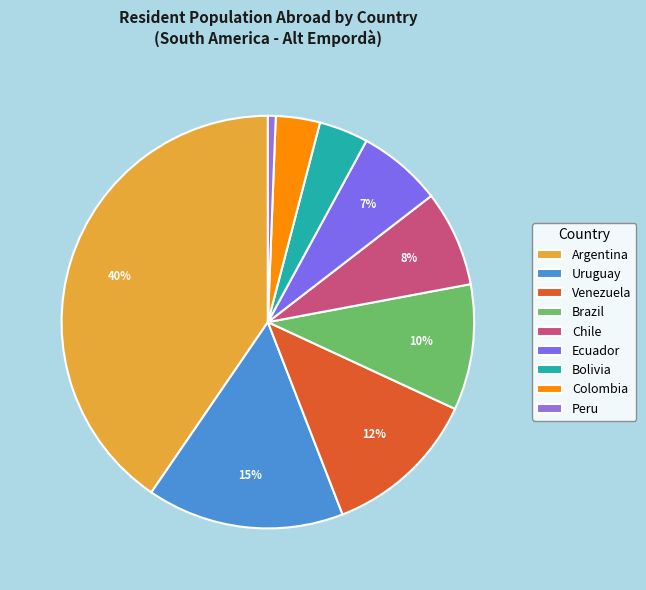

Does any single category account for the majority?

No